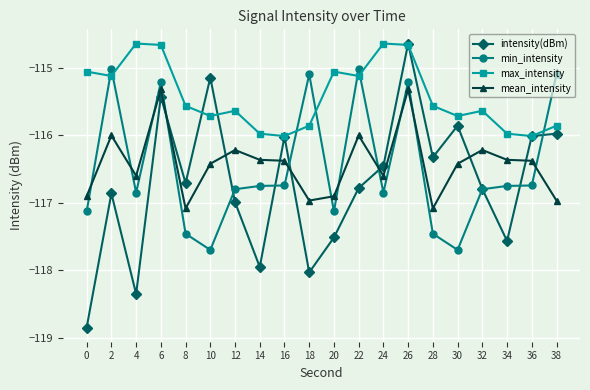

In intensity(dBm), how many points are lower than both neighbors (excluding endpoints)?

6